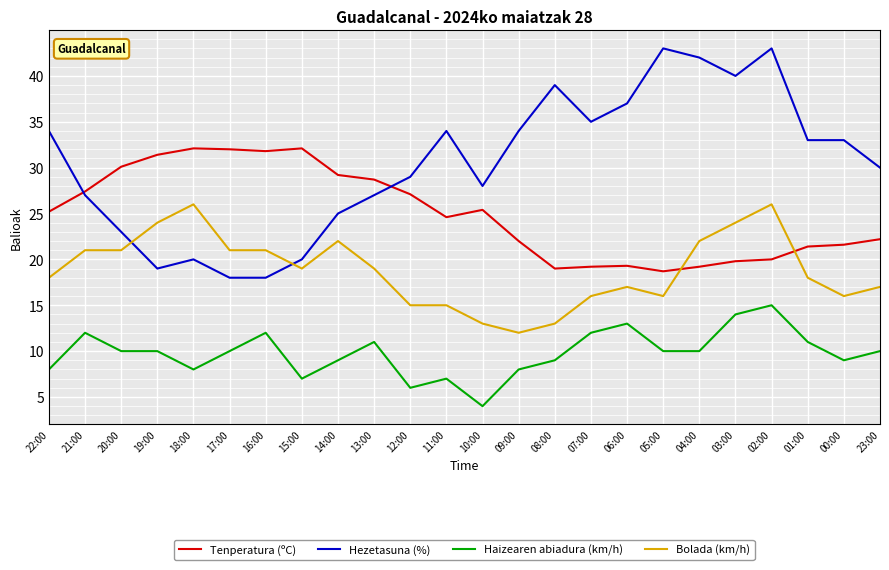

What is the spread (max minus min) of values at 12:00?

23.0